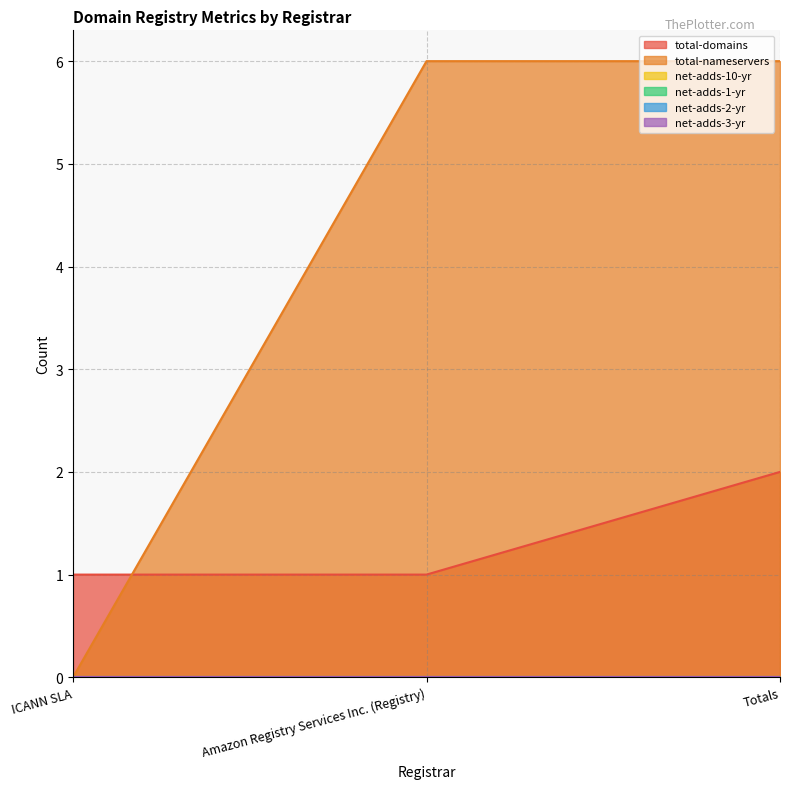

Reading left to right, list all the values displayed in this chart.

total-domains: 1	1	2
total-nameservers: 0	6	6
net-adds-10-yr: 0	0	0
net-adds-1-yr: 0	0	0
net-adds-2-yr: 0	0	0
net-adds-3-yr: 0	0	0